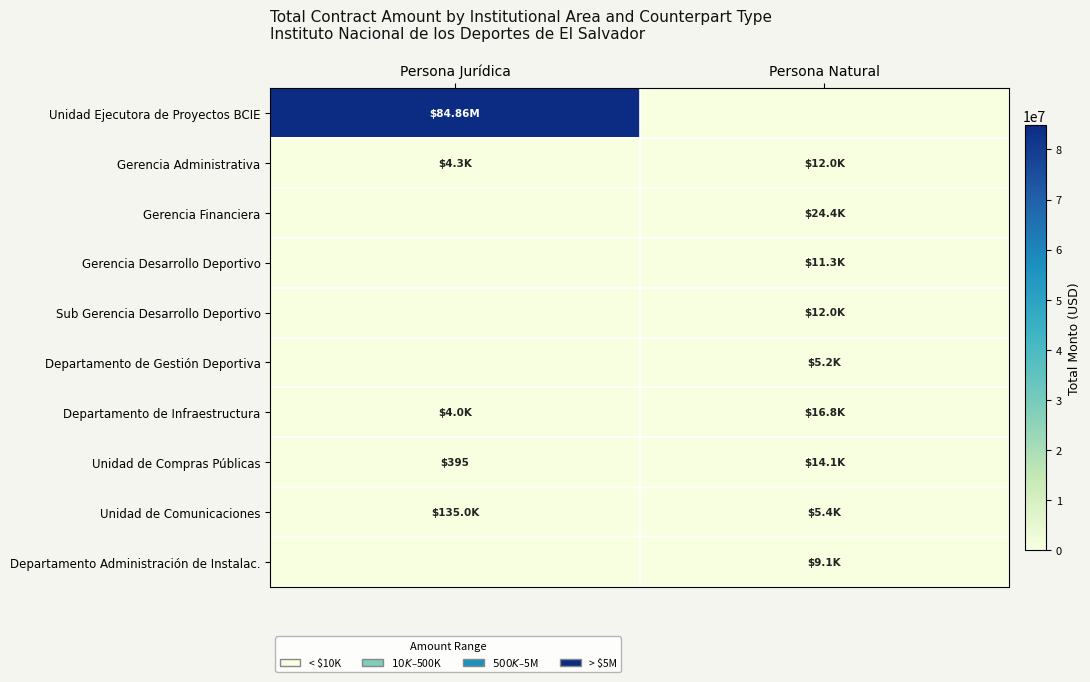

Which series changed the most between Persona Jurídica and Persona Natural?

Unidad Ejecutora de Proyectos BCIE